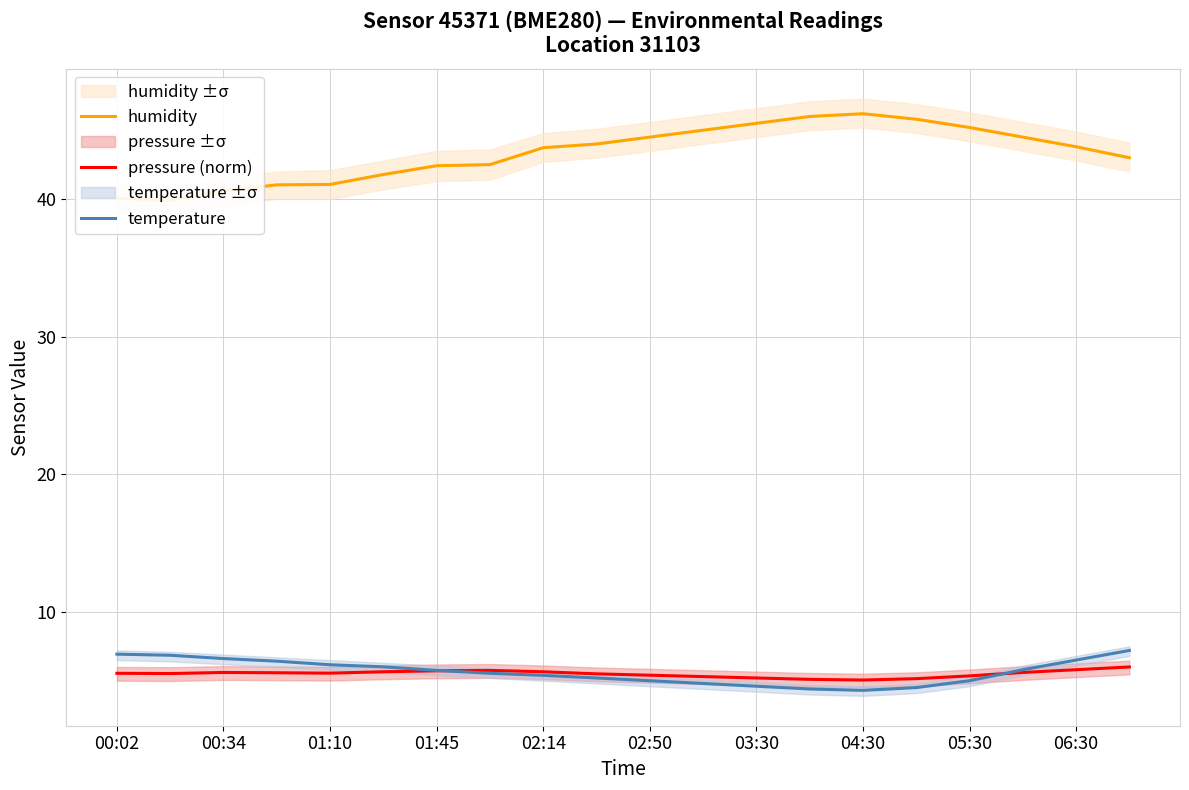

The temperature series shows 9.7 at 01:45. True or false?

False